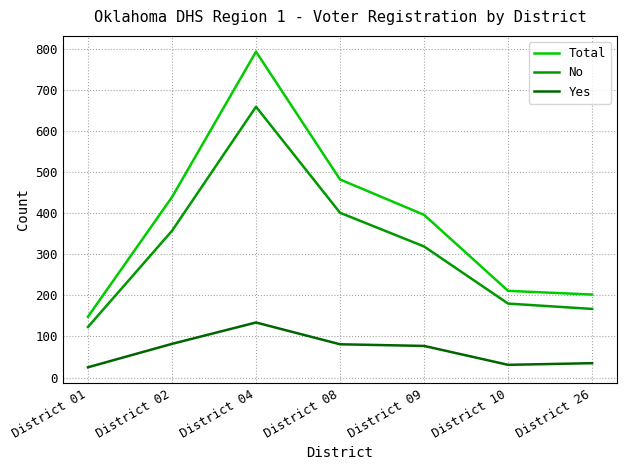

What is the approximate value of Total at District 01, to the nearest 10?

150